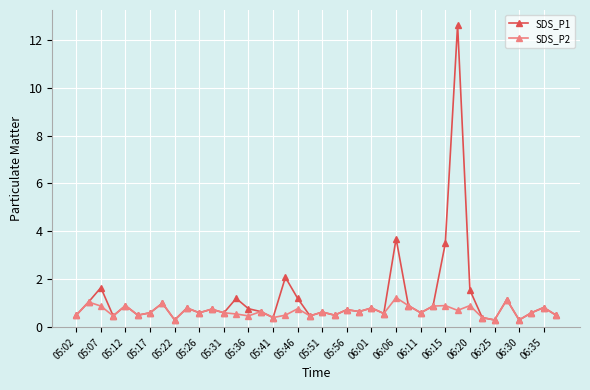

Which series has the widest spread of values?

SDS_P1